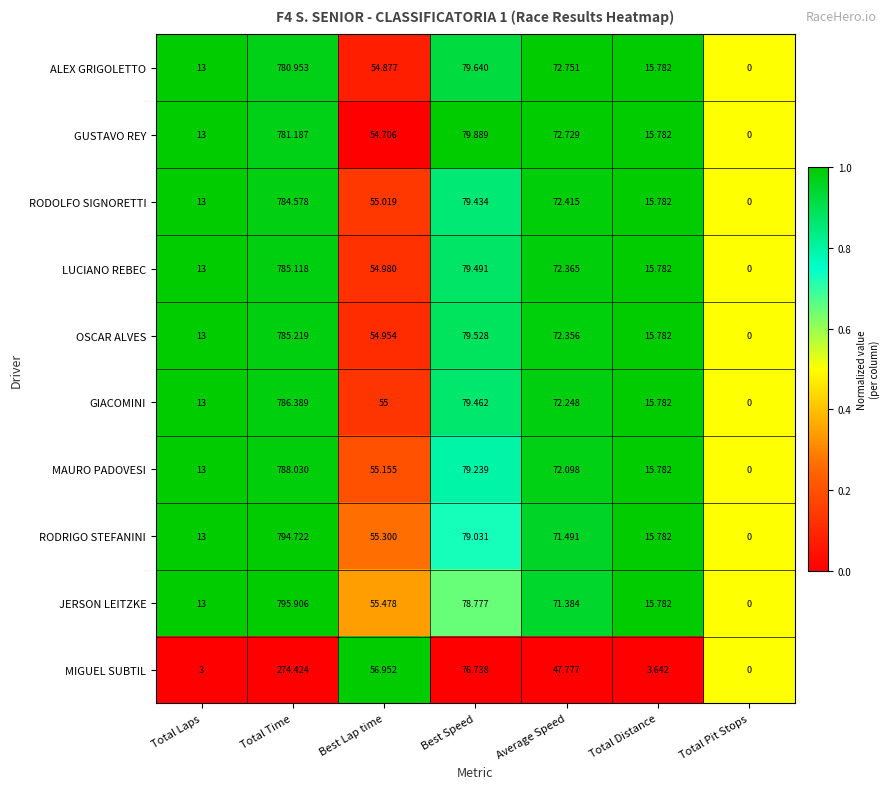

At which category does the chart reach its peak across all series?

Total Time